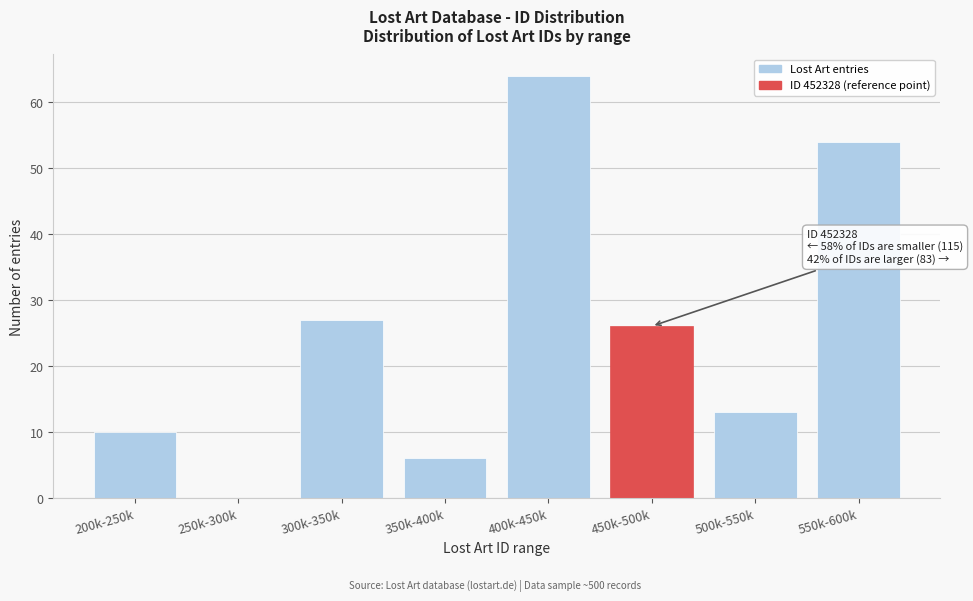

Reading left to right, transcribe all the data shown in this chart.

200k-250k=10	250k-300k=0	300k-350k=27	350k-400k=6	400k-450k=64	450k-500k=26	500k-550k=13	550k-600k=54